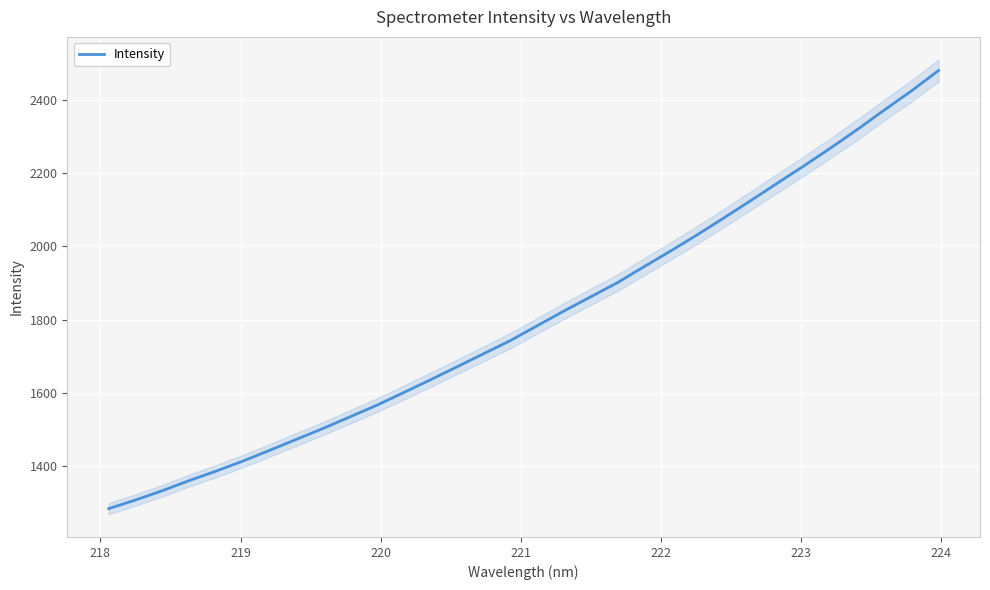

What is the maximum value shown in the chart?

2480.7